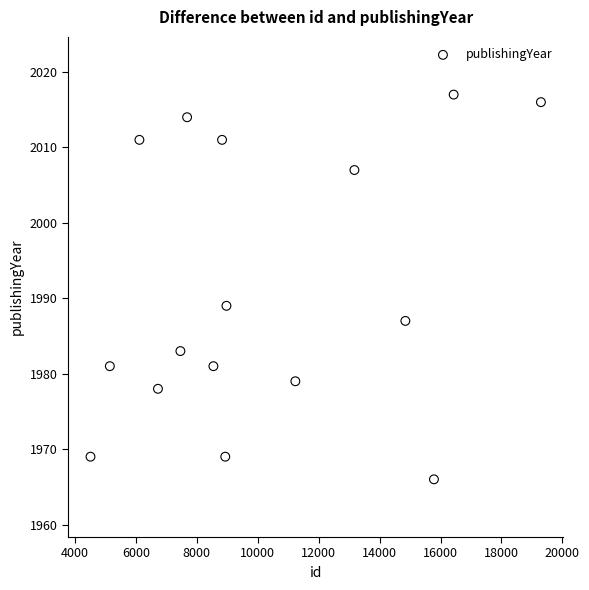

What is the range of Y values (max minus min)?

51